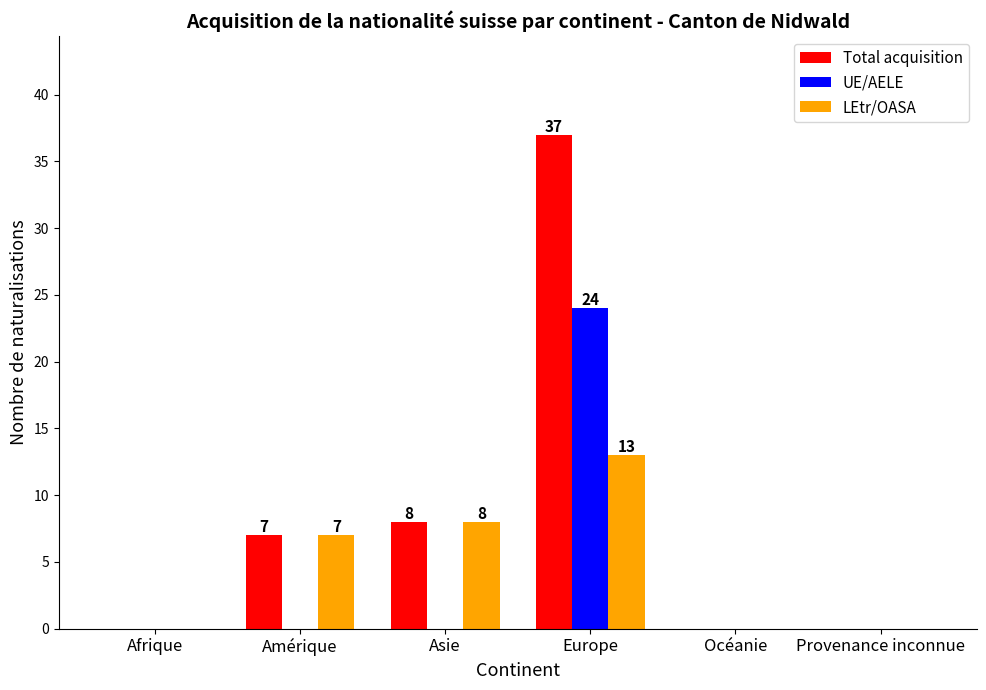

Where is Total acquisition nearest to the value 18?

Asie